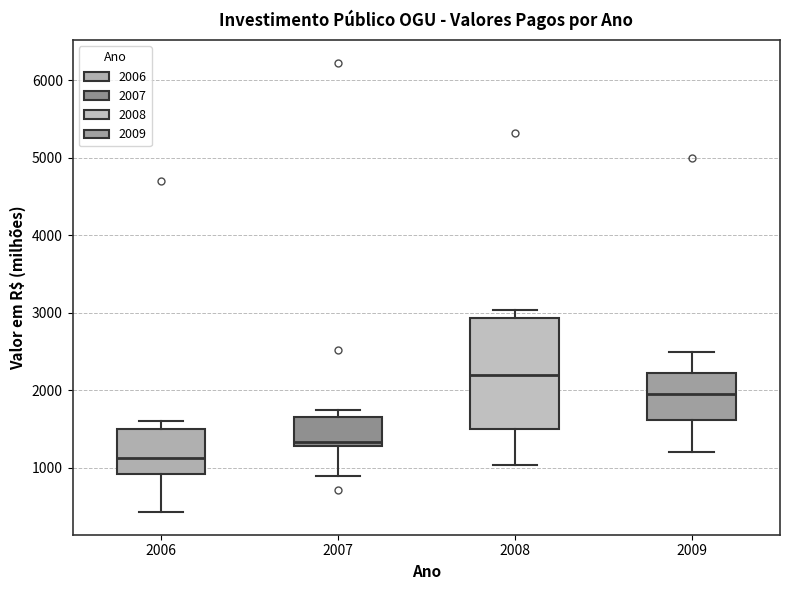

Reading left to right, read every box against the y-axis: the position of its median line, the range the box covers, and the ends of its whiskers. The values are not printed on the chart, so give them approximately, as read against the axis.

2006: median 1100, box 900 to 1500, whiskers 400 to 1600
2007: median 1300 (just above the box's lower edge), box 1300 to 1700, whiskers 900 to 1800
2008: median 2200, box 1500 to 2900, whiskers 1000 to 3000
2009: median 2000, box 1600 to 2200, whiskers 1200 to 2500